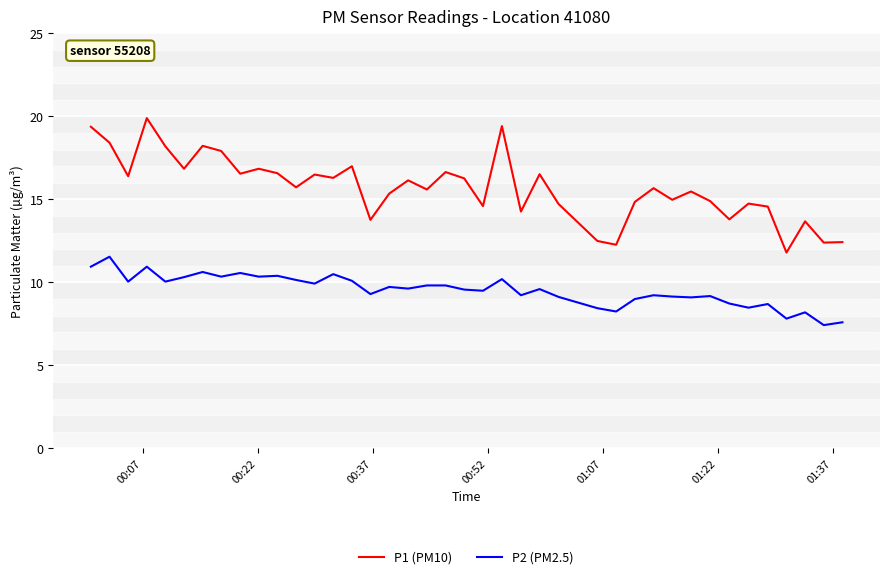

What is the difference between the maximum and minimum values in the P2 (PM2.5) series?

4.1